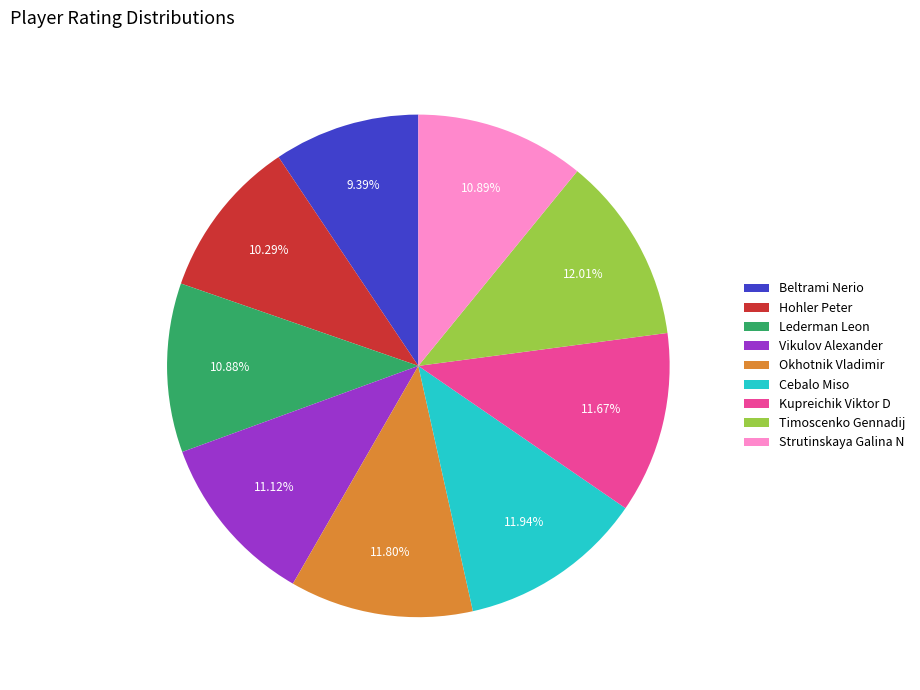

Combined, do Cebalo Miso and Kupreichik Viktor D account for over 50%?

No